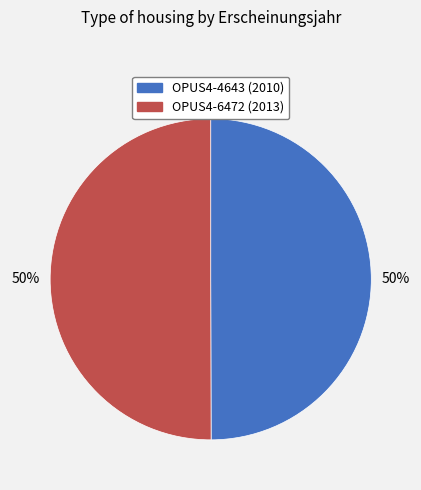

Approximately how many times larger is the value at OPUS4-4643 compared to OPUS4-6472?

1.0